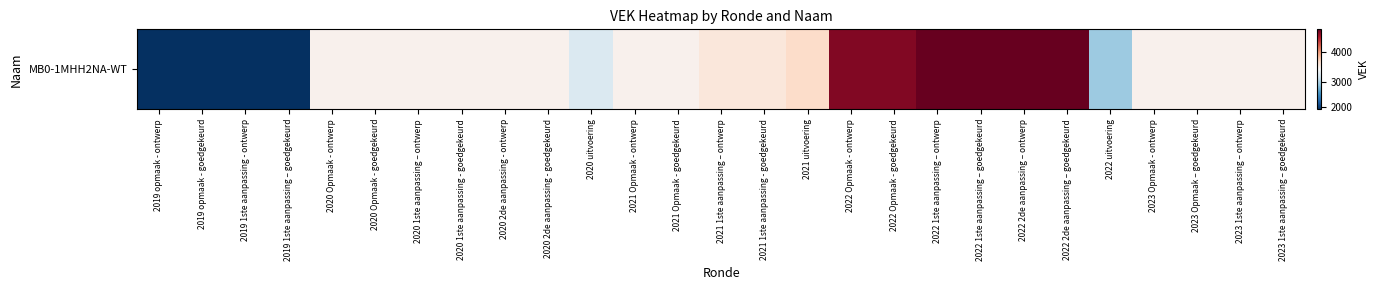

What is the ratio of the value at 2021 1ste aanpassing - goedgekeurd to the value at 2020 Opmaak - ontwerp?

1.0